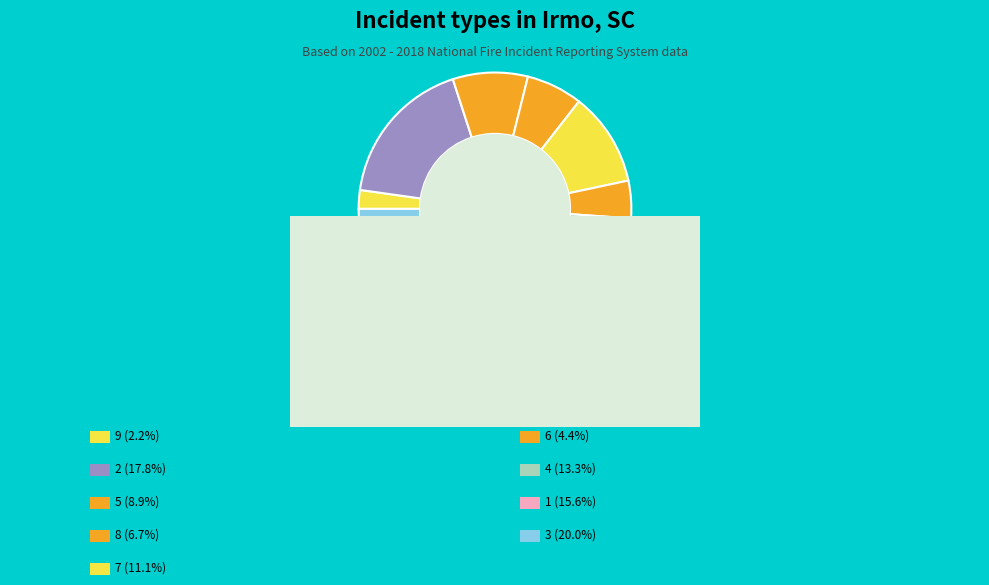

Is there any slice that represents more than half of the pie?

No